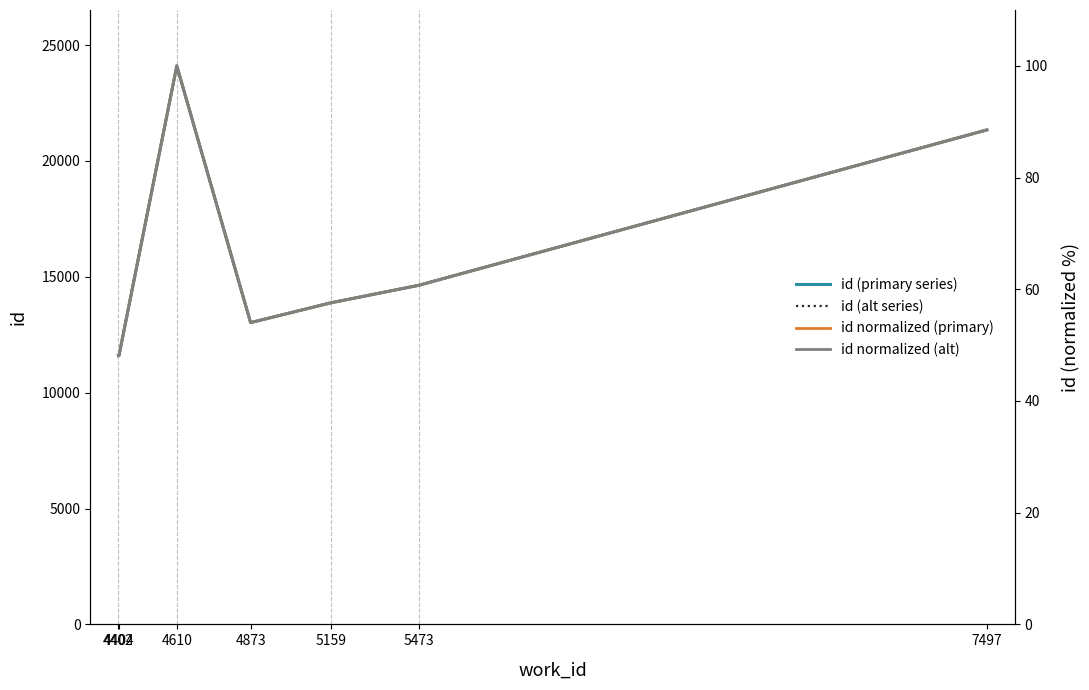

True or false: id (alt series) has more than 0 points higher than both neighbors.

True